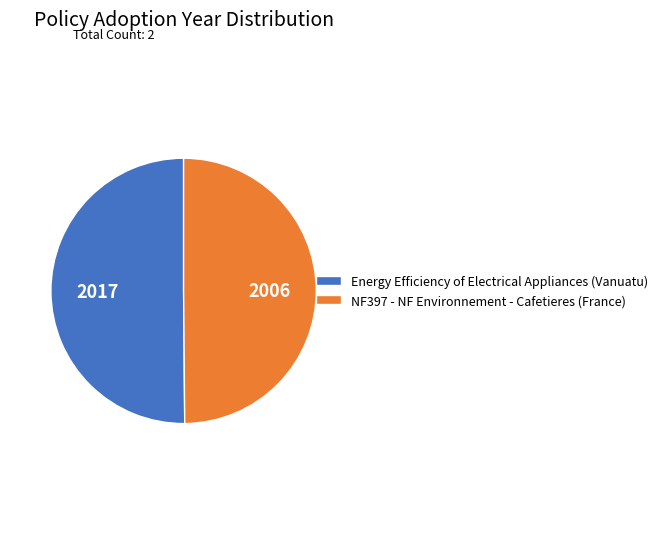

What is the ratio of the value at NF397 - NF Environnement - Cafetieres (France) to the value at Energy Efficiency of Electrical Appliances (Vanuatu)?

1.0